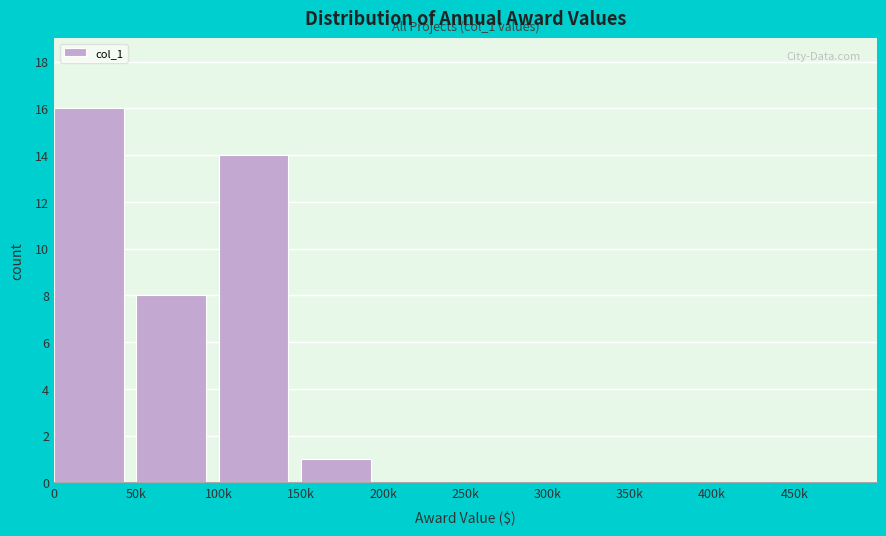

Reading left to right, transcribe all the data shown in this chart.

0=16	50k=8	100k=14	150k=1	200k=0	250k=0	300k=0	350k=0	400k=0	450k=0